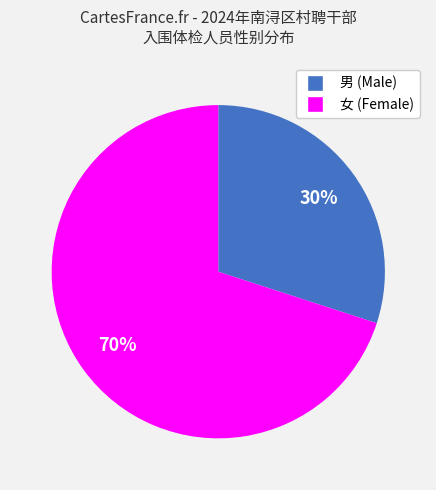

What is the smallest slice in the pie chart?

男